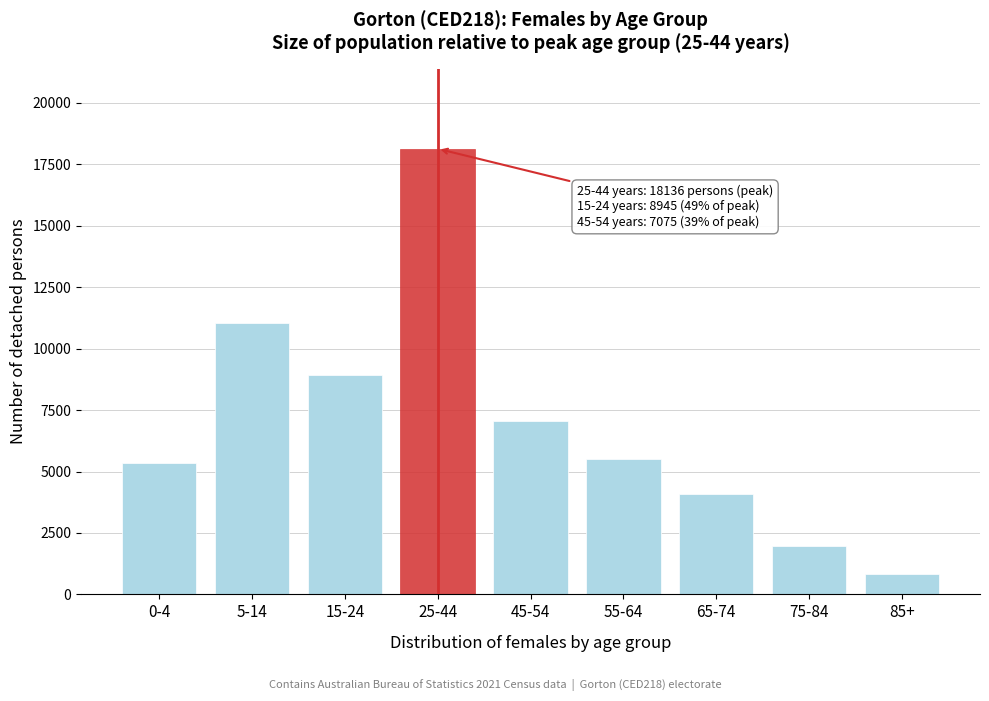

Reading left to right, transcribe all the data shown in this chart.

5343	11032	8945	18136	7075	5507	4075	1972	844